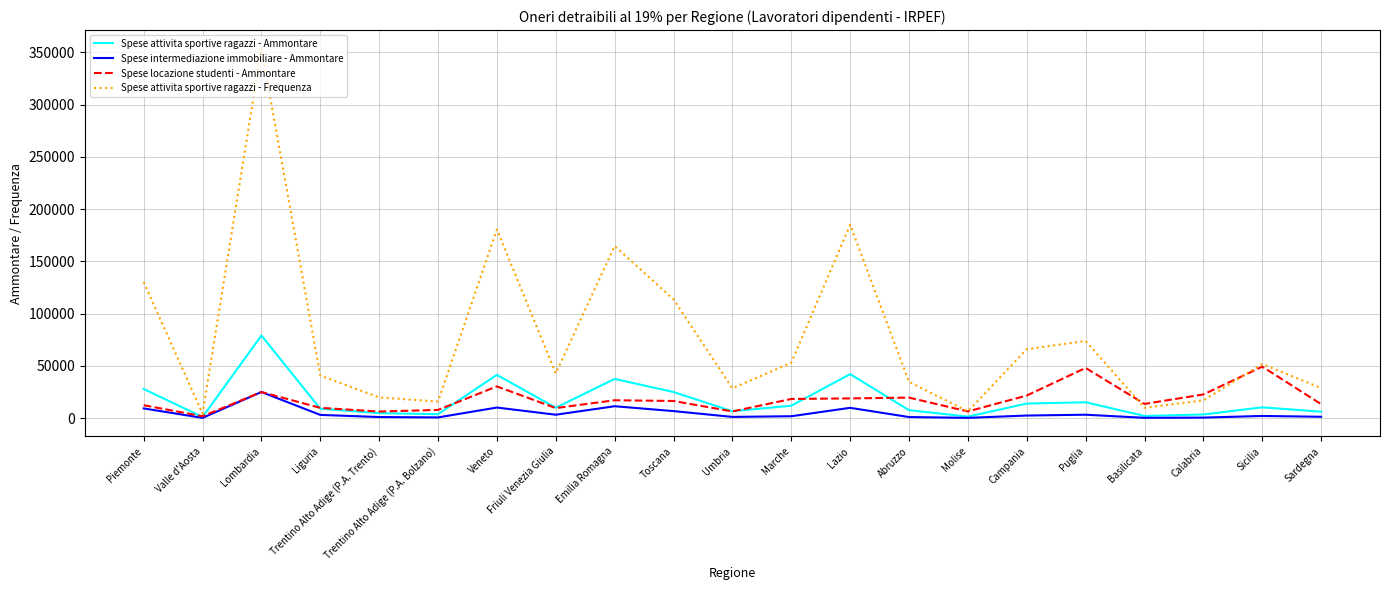

In Spese attivita sportive ragazzi - Ammontare, how many points are lower than both neighbors (excluding endpoints)?

6